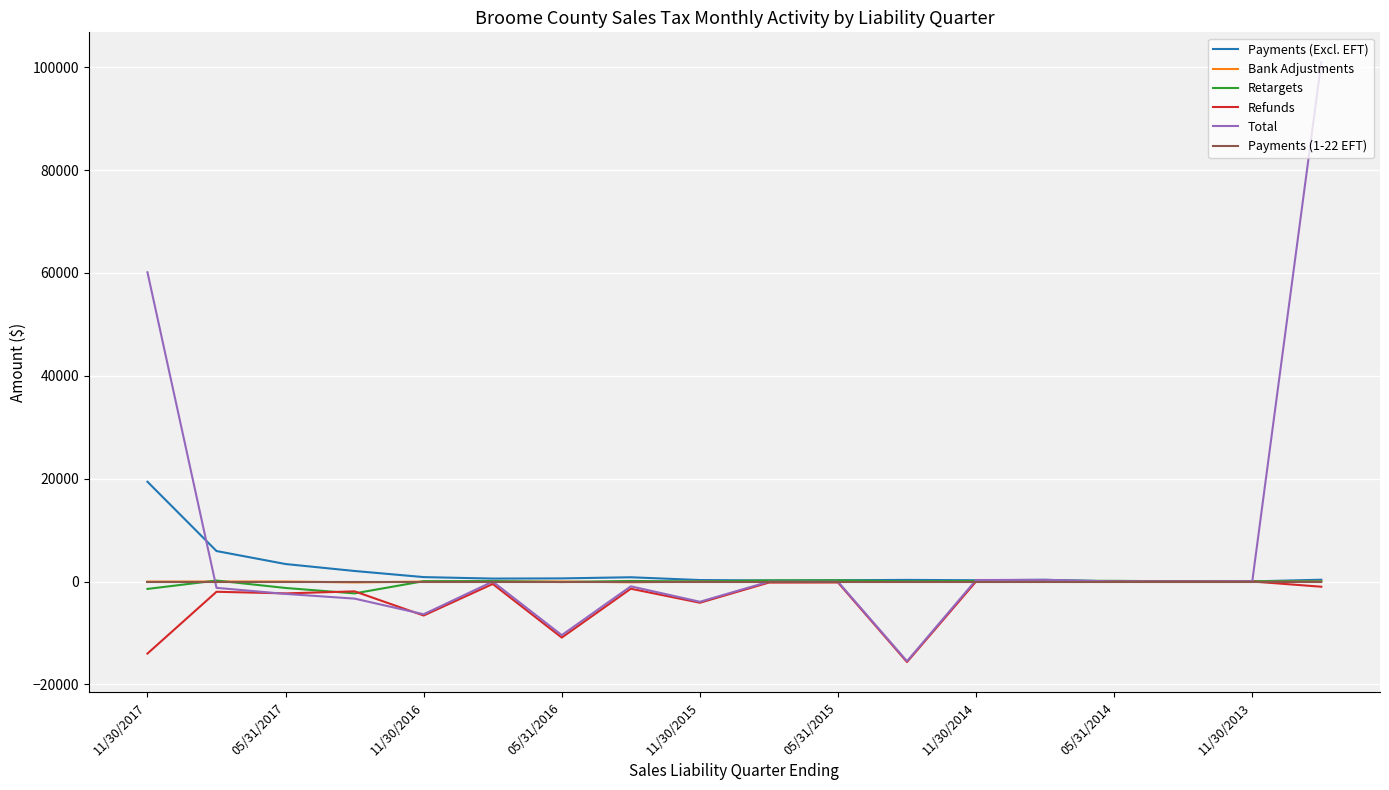

What is the greatest value displayed?

100944.7